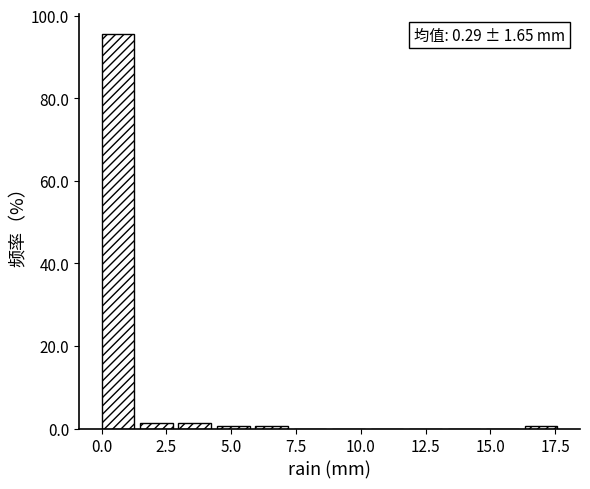

Read against the x-axis, roughly where is the centre of the tallest bar?

0.5